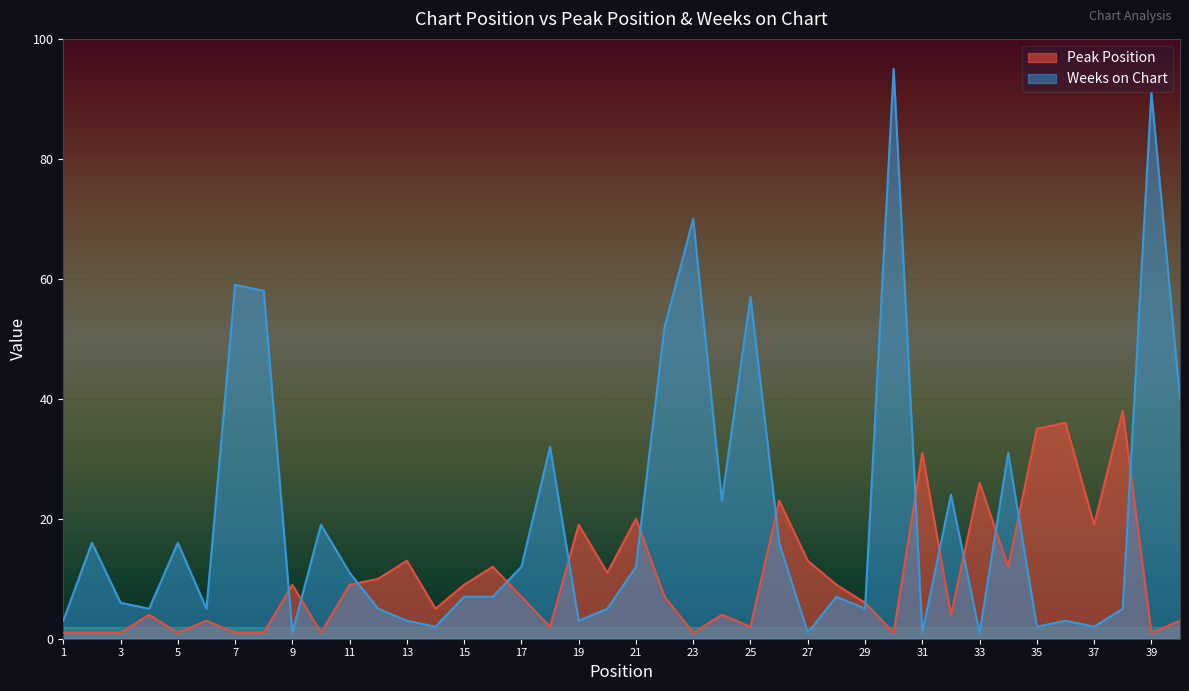

Is it true that Peak Position equals 11 at 20?

True